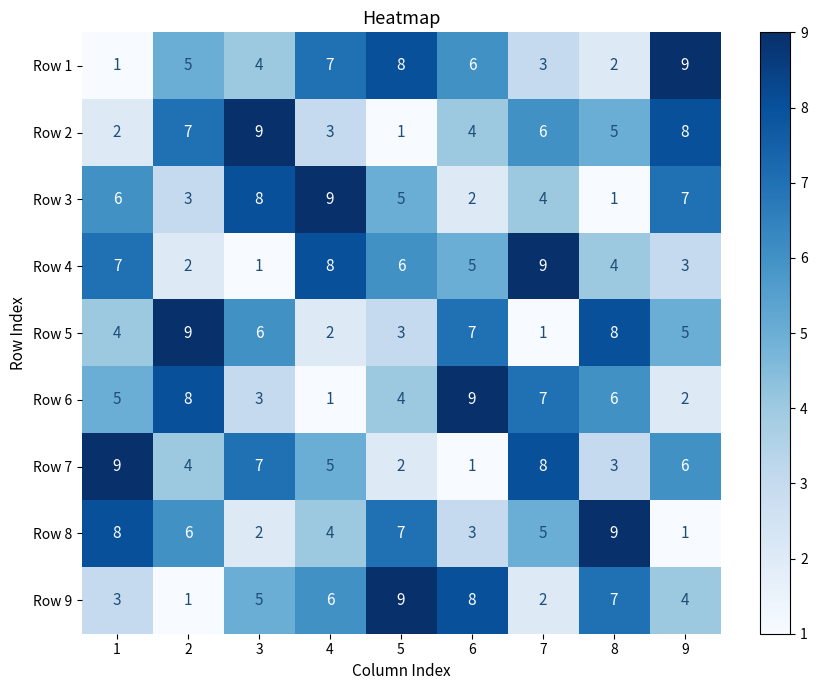

Which series changed the most between 4 and 7?

Row 6